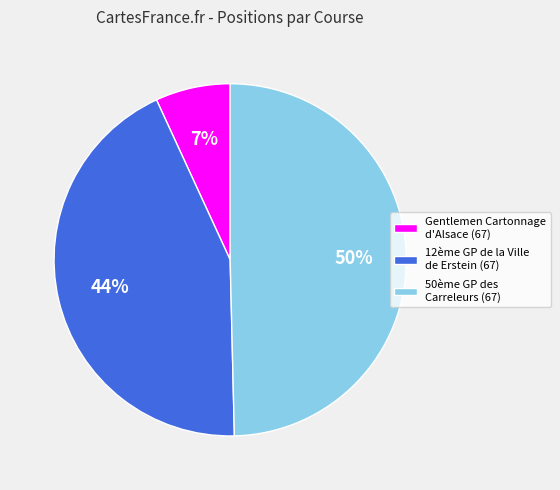

How many slices are in this pie chart?

3